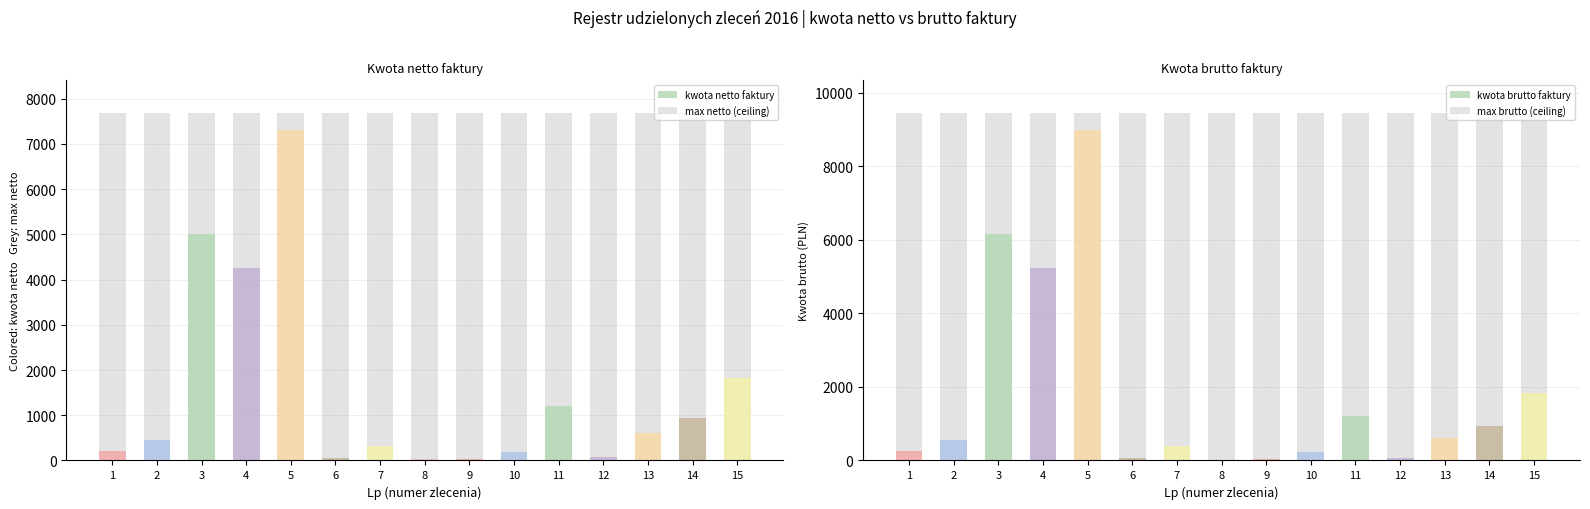

Is it true that kwota netto faktury equals 195.1 at 10?

True